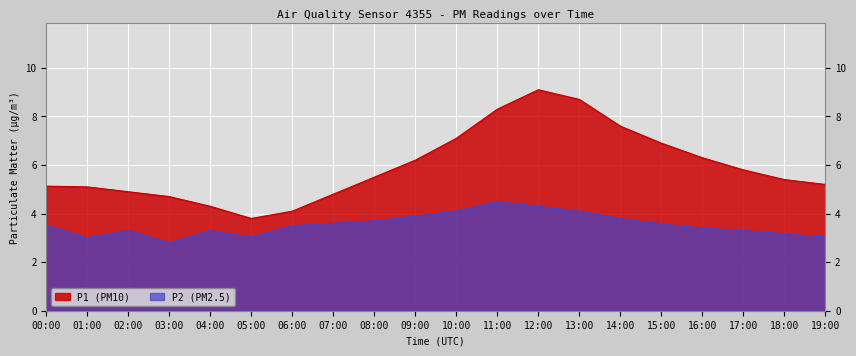

Reading left to right, extract all data points from this chart.

P1: 5.1	5.1	4.9	4.7	4.3	3.8	4.1	4.8	5.5	6.2	7.1	8.3	9.1	8.7	7.6	6.9	6.3	5.8	5.4	5.2
P2: 3.5	3.0	3.3	2.8	3.3	3.0	3.5	3.6	3.7	3.9	4.1	4.5	4.3	4.1	3.8	3.6	3.4	3.3	3.2	3.0